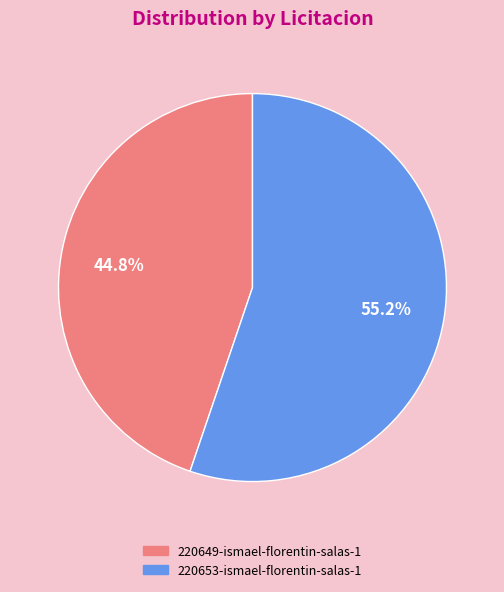

What percentage is the 220649-ismael-florentin-salas-1 slice, to the nearest percent?

45%